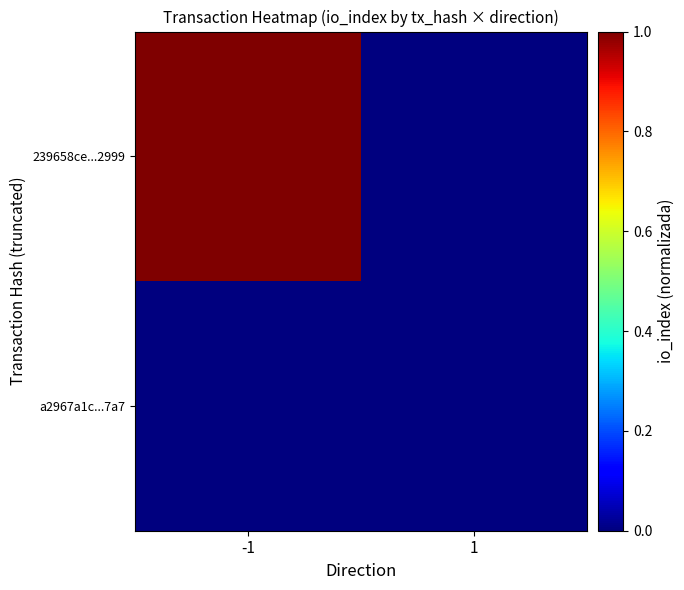

At how many categories does at least one series exceed 0?

1